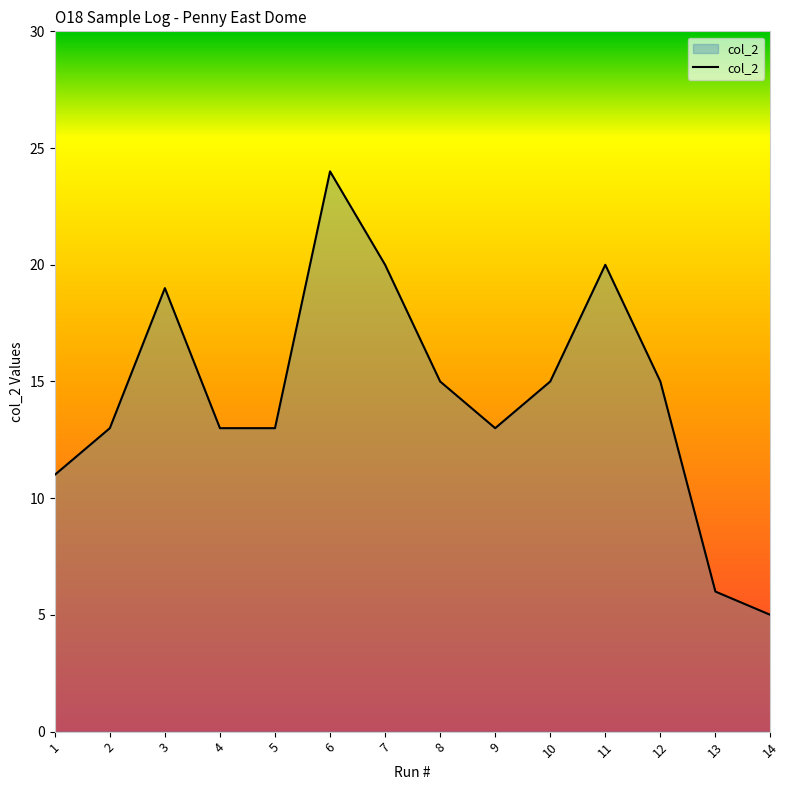

What is the sum of all values?

202